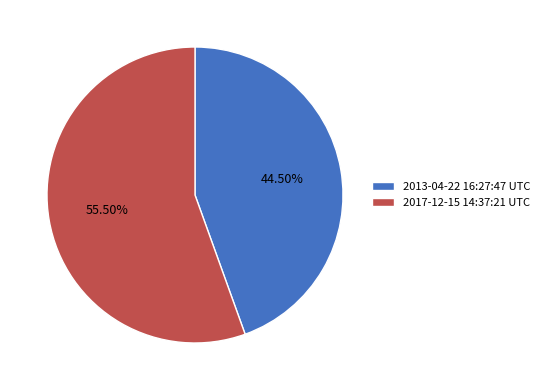

True or false: 2013-04-22 16:27:47 UTC accounts for 56% of the total.

False